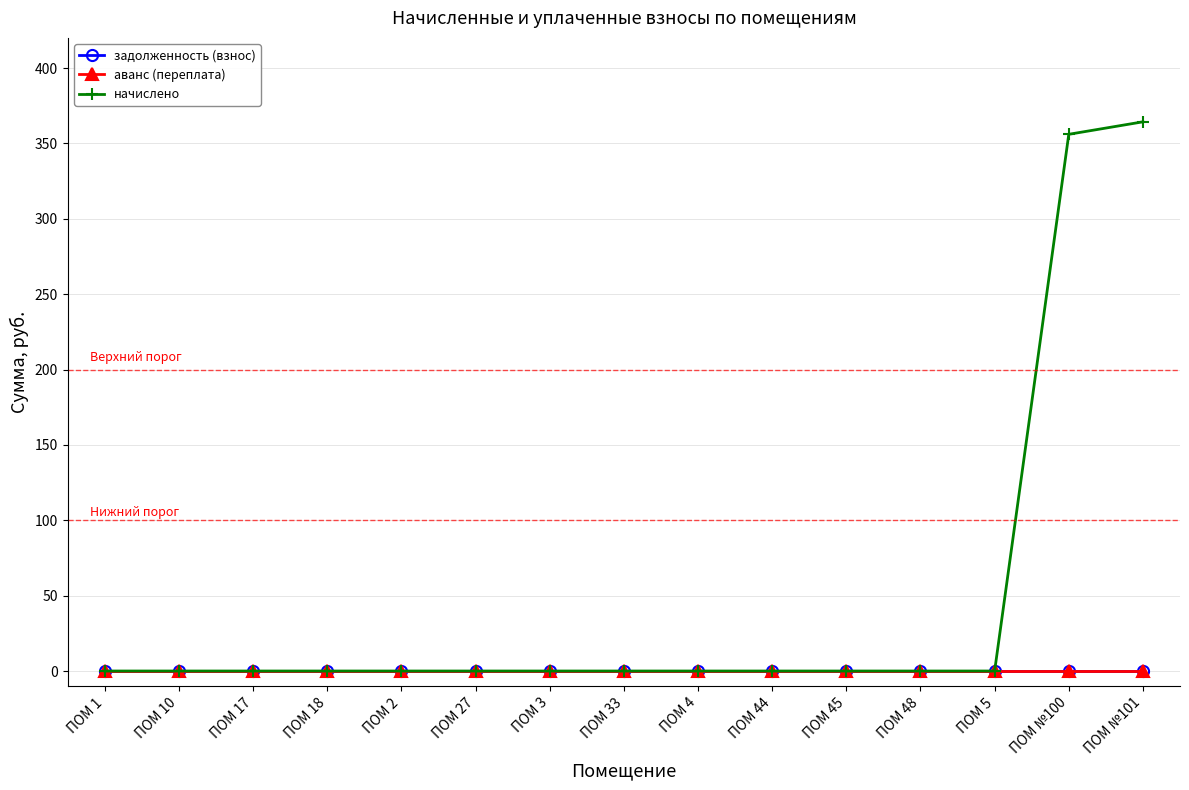

True or false: начислено and задолженность (взнос) cross at least once.

False